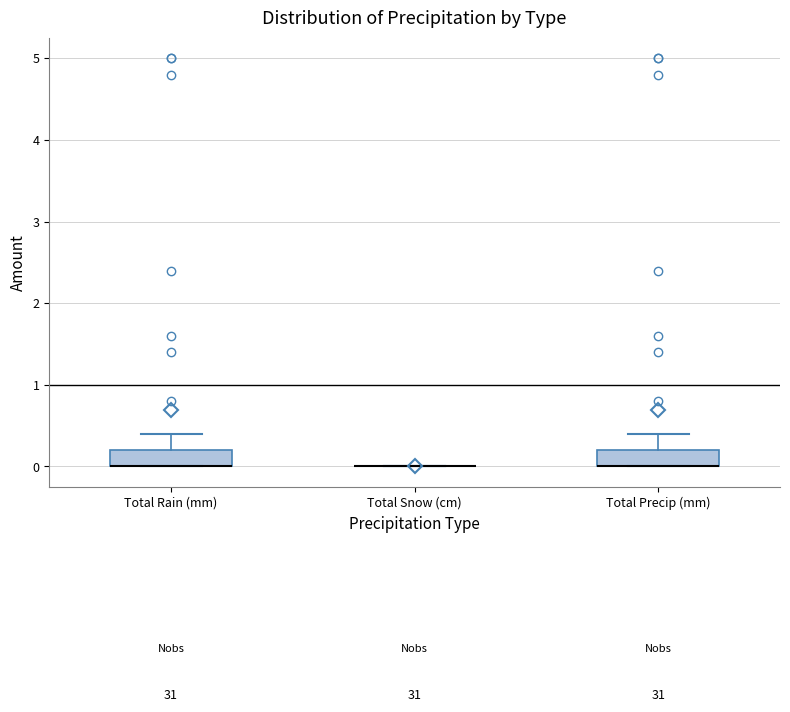

Reading left to right, read every box against the y-axis: the position of its median line, the range the box covers, and the ends of its whiskers. The values are not printed on the chart, so give them approximately, as read against the axis.

Total Rain (mm): median 0.0 (drawn on the box's lower edge), box 0.0 to 0.2, whiskers 0.0 to 0.4
Total Snow (cm): box collapsed to a line at 0.0, whiskers 0.0 to 0.0
Total Precip (mm): median 0.0 (drawn on the box's lower edge), box 0.0 to 0.2, whiskers 0.0 to 0.4